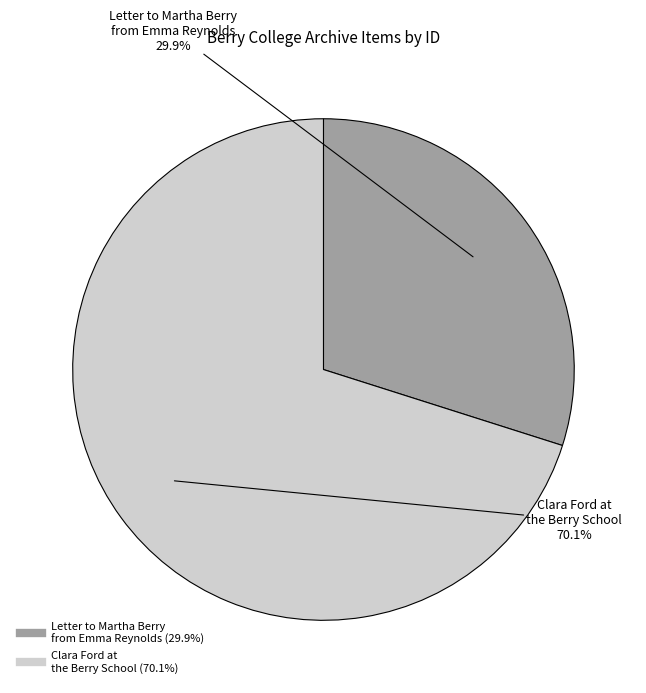

How many slices are in this pie chart?

2